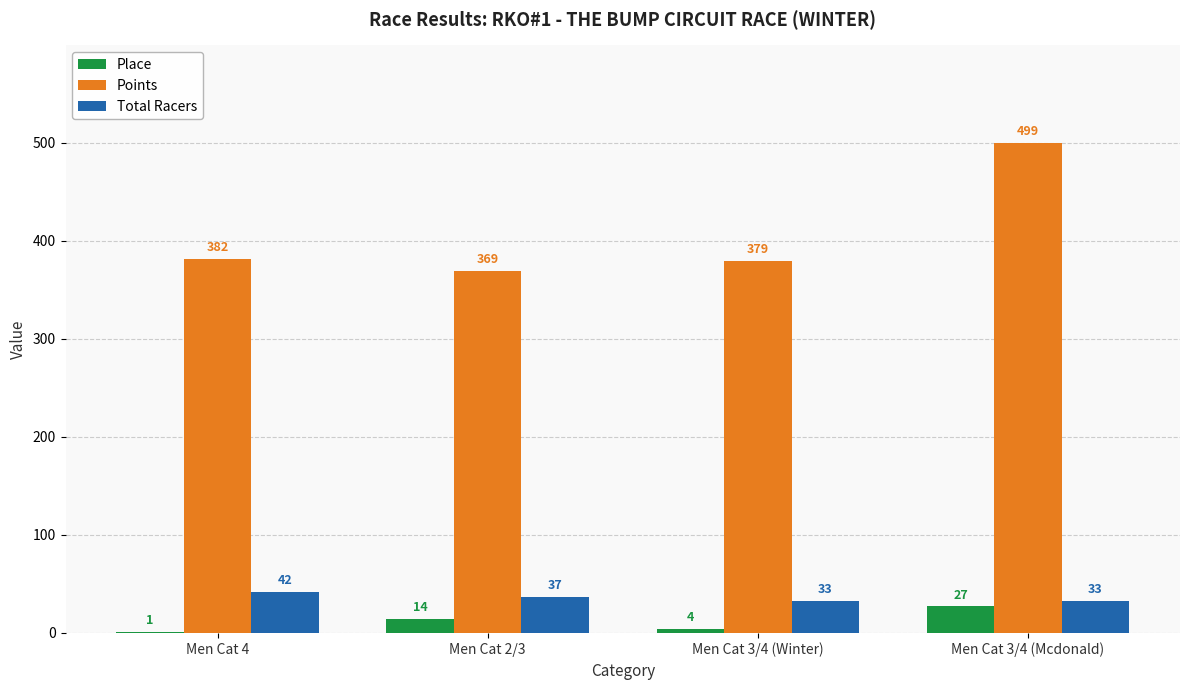

At which category is the sum across all series the highest?

Men Cat 3/4 (Mcdonald)